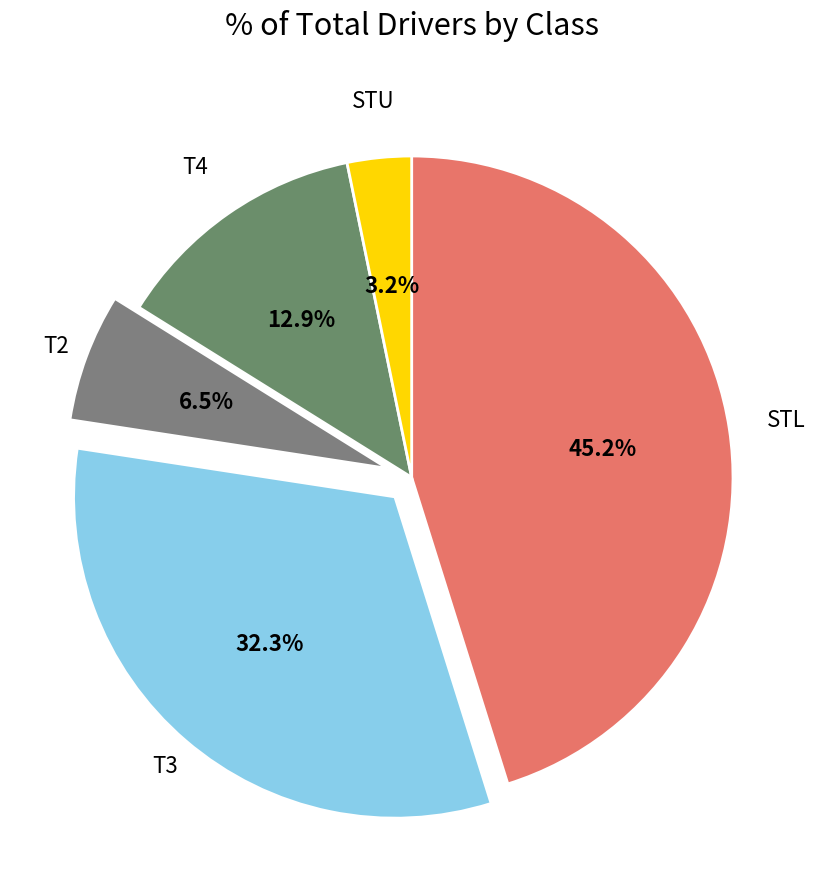

How many slices are in this pie chart?

5